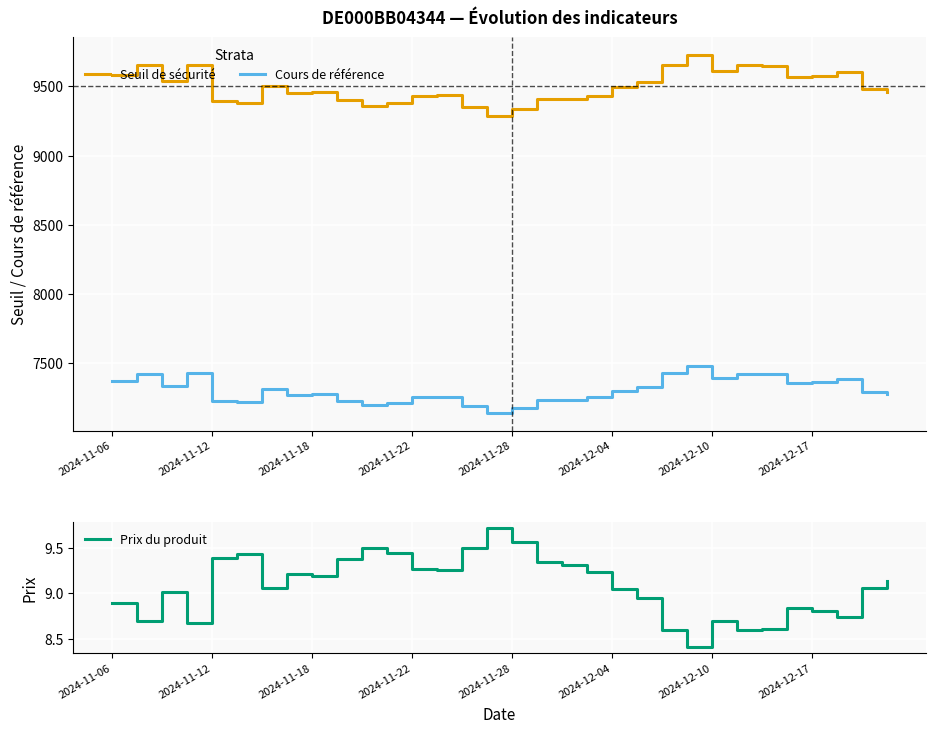

True or false: Cours de référence and Seuil de sécurité intersect in this chart.

False